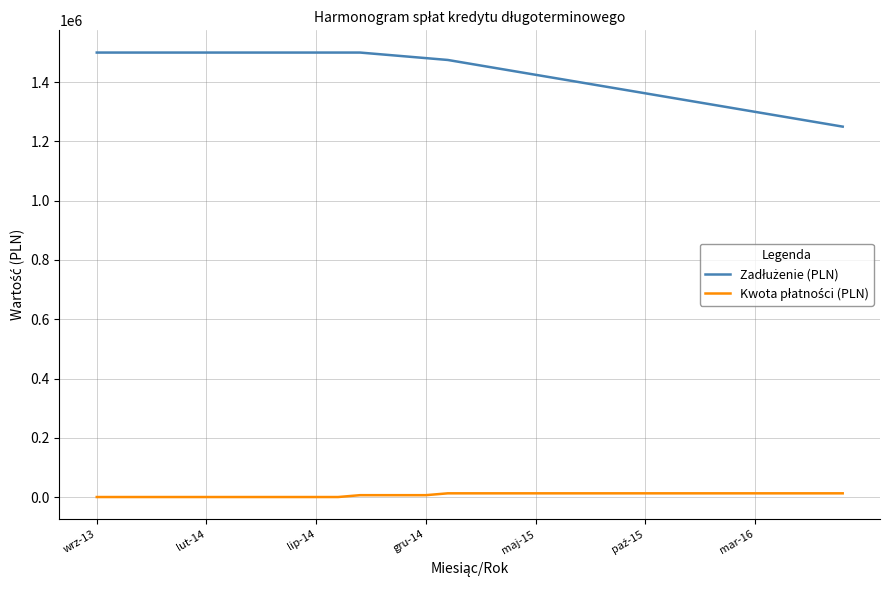

Does the chart have visible grid lines?

Yes